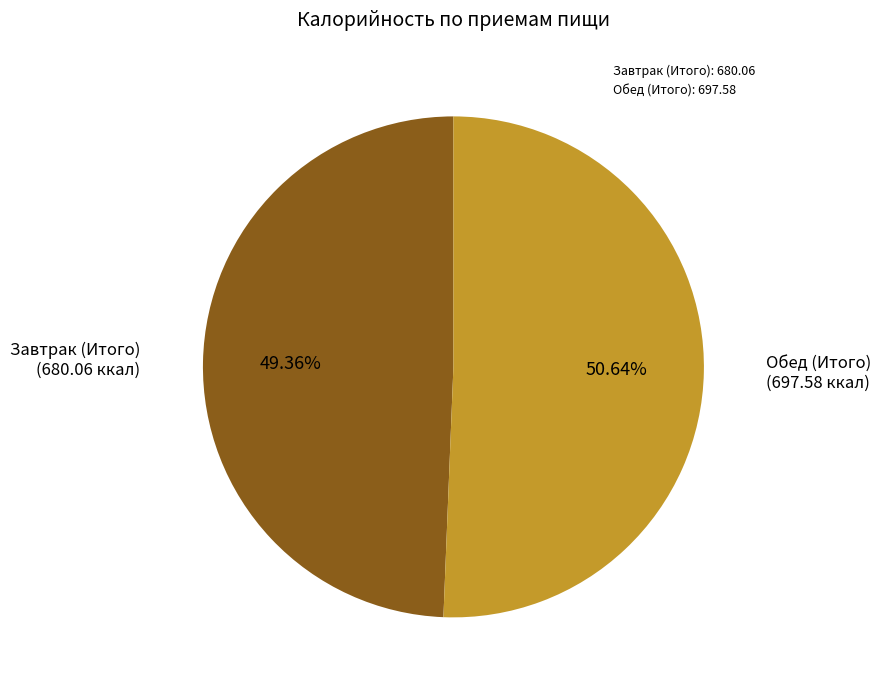

Is it true that Завтрак (Итого) is 39% of the pie?

False